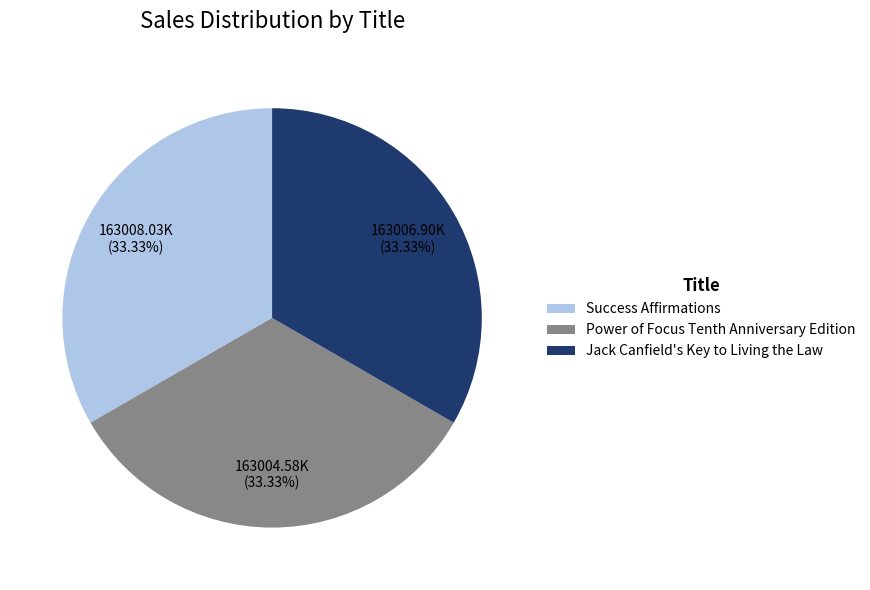

Is there any slice that represents more than half of the pie?

No